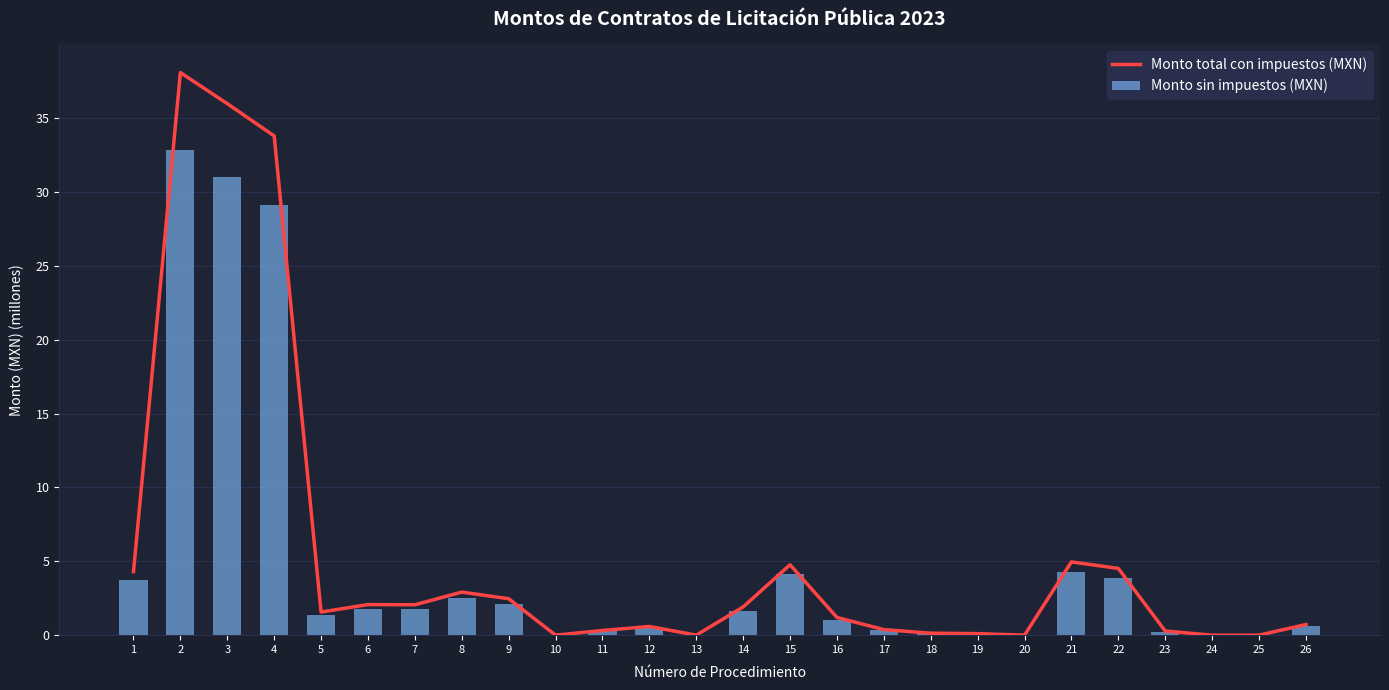

List the series in order of their overall mean, highest first.

Monto total con impuestos (MXN), Monto sin impuestos (MXN)